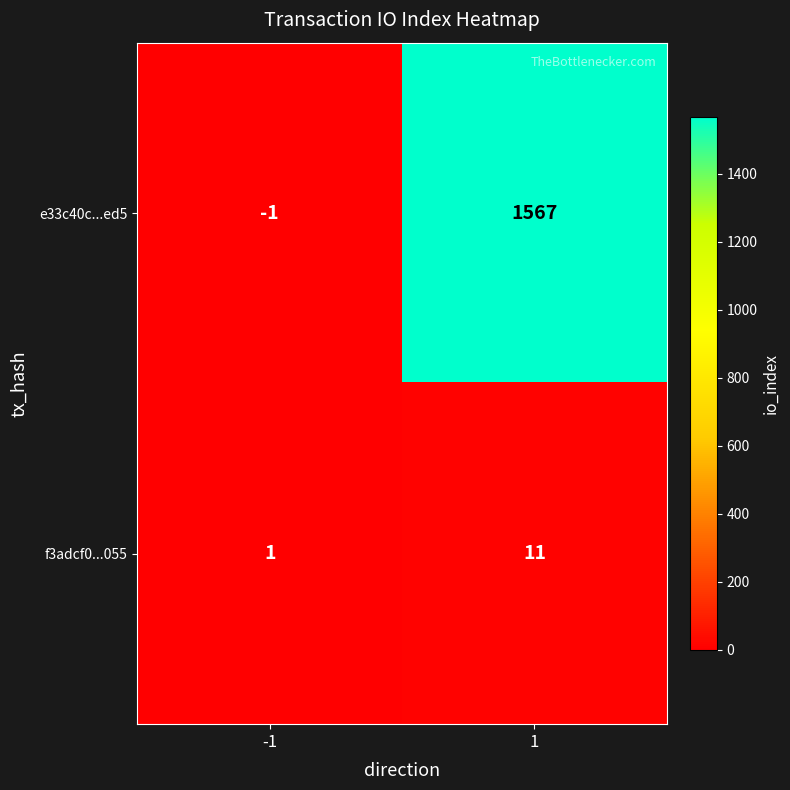

List the series in order of their peak value, lowest first.

f3adcf0...055, e33c40c...ed5